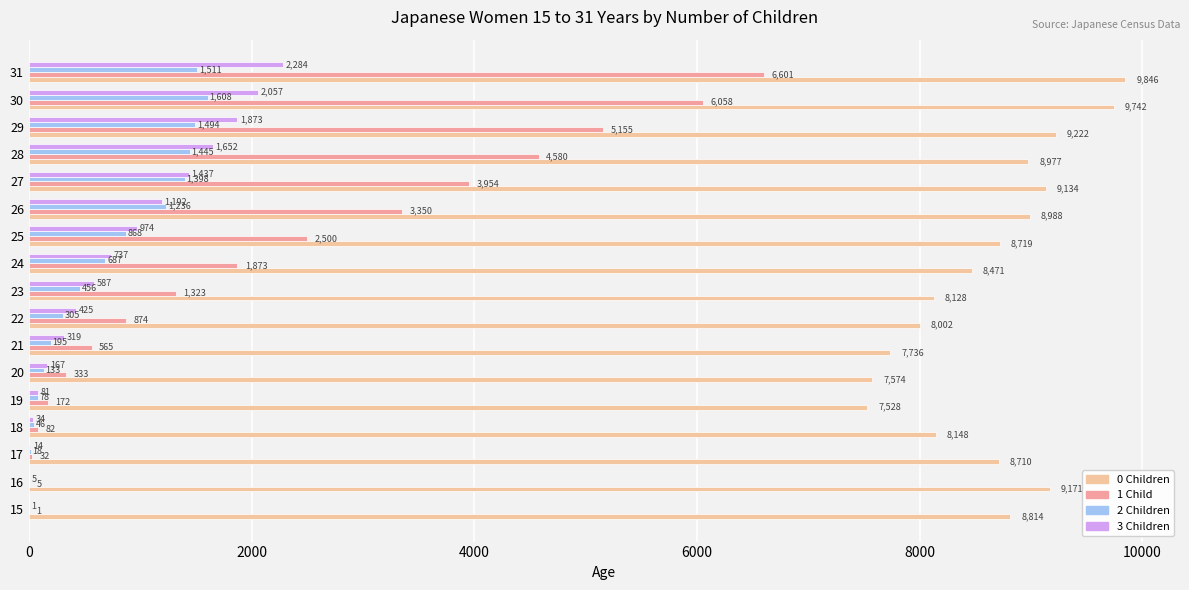

What are all the series names shown in the legend?

0 Children, 1 Child, 2 Children, 3 Children